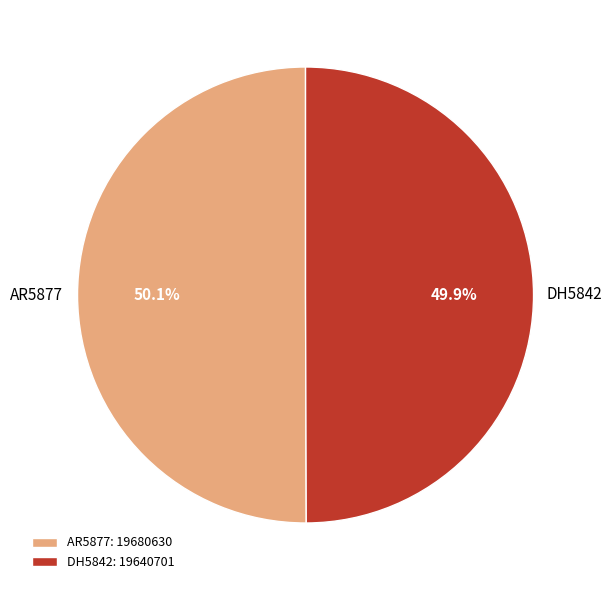

The AR5877 slice represents 42% of the pie. True or false?

False